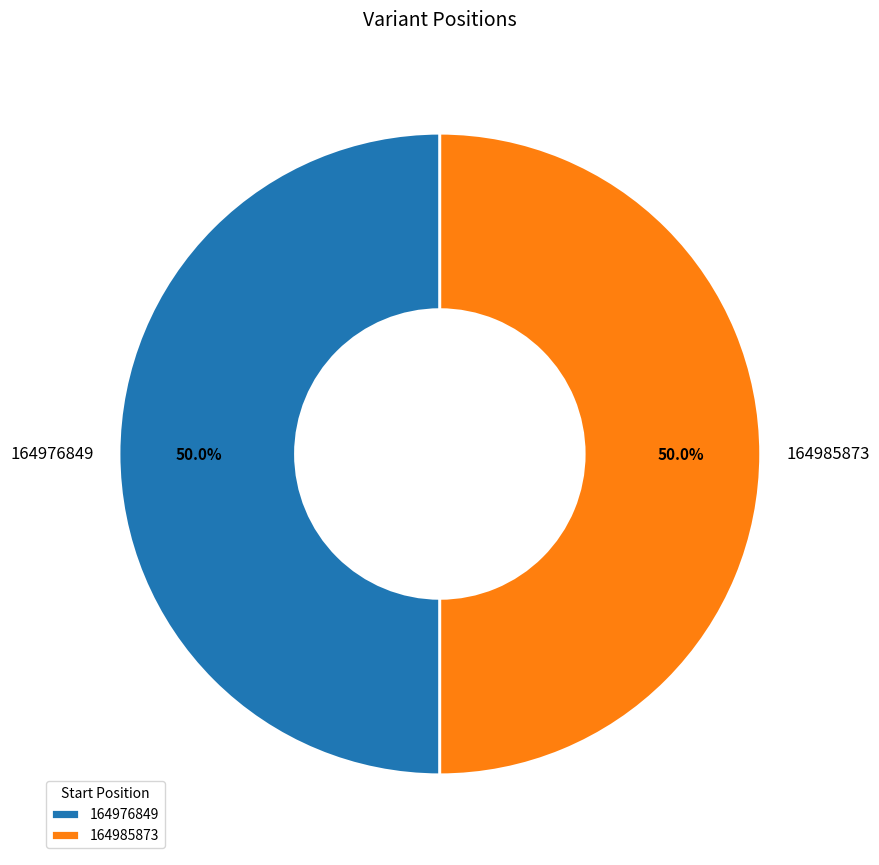

How many segments does this pie chart have?

2